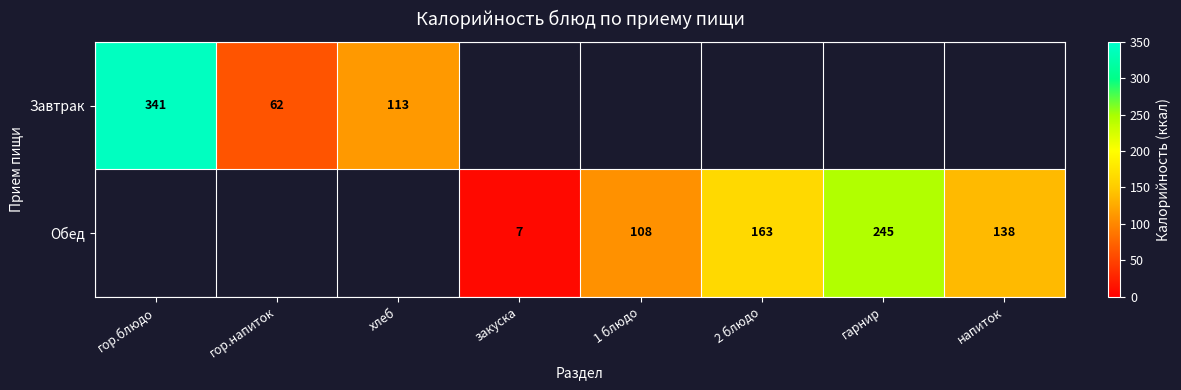

What is the difference between the Обед values at закуска and 2 блюдо?

156